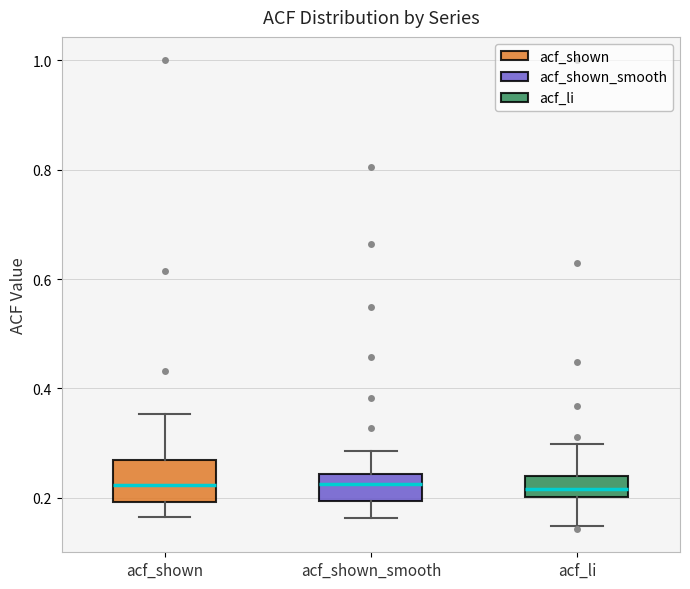

Where is the upper edge of the box for acf_shown on the y-axis? The values are not printed on the chart, so give them approximately, as read against the axis.

0.26